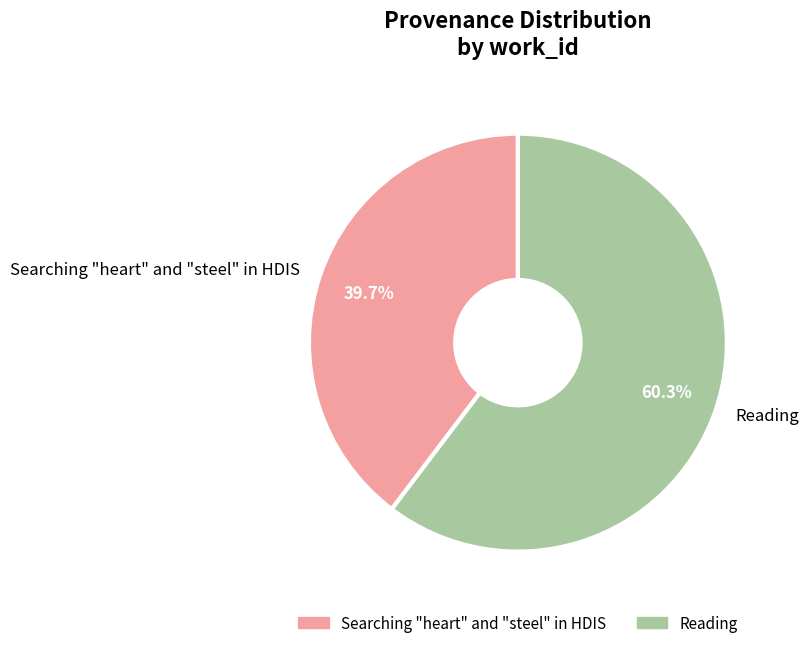

The Reading slice represents 53% of the pie. True or false?

False